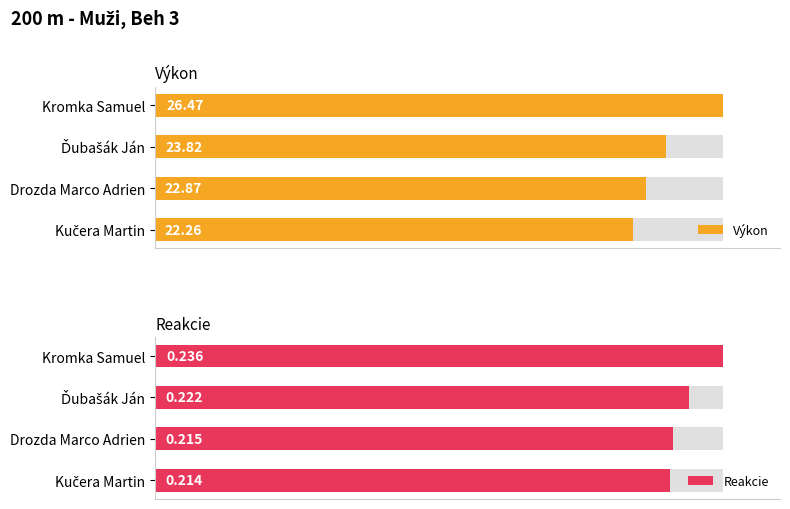

List the series in order of their overall mean, highest first.

Výkon, Reakcie